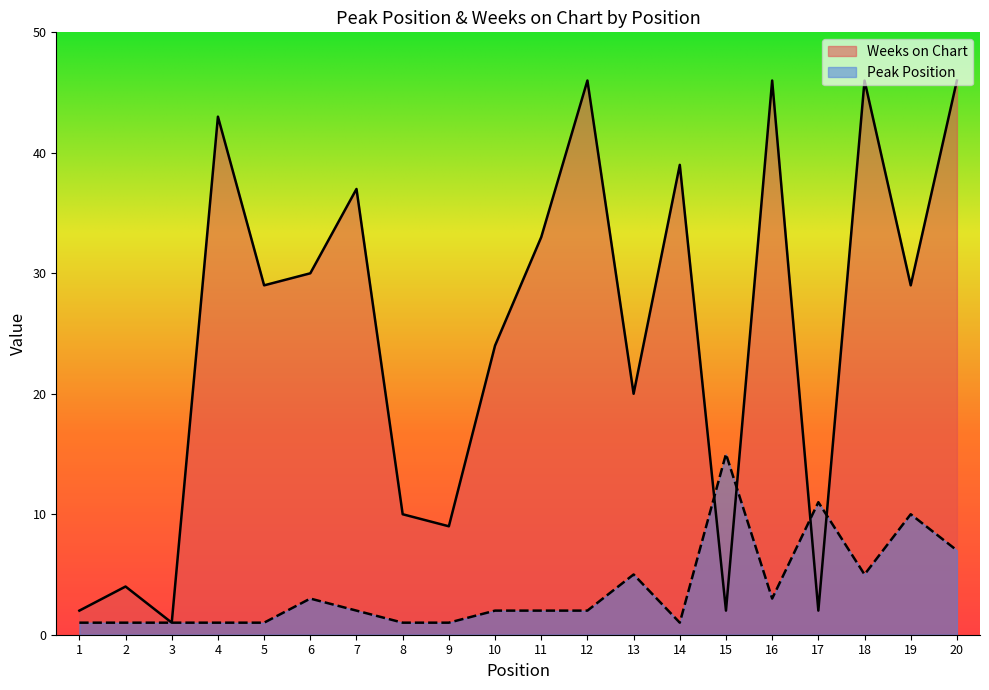

How many values in the Peak Position series exceed 2?

8